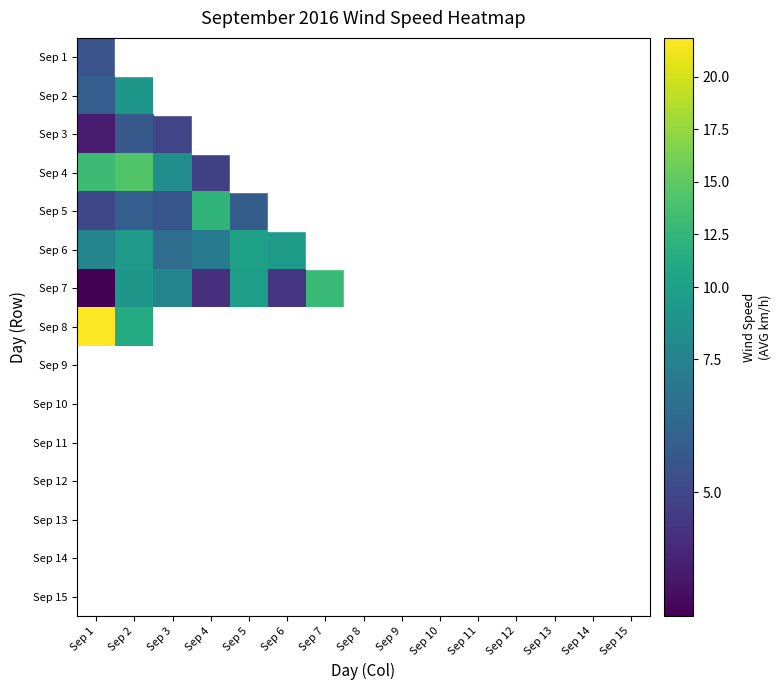

List the series in order of their peak value, lowest first.

Sep 1, Sep 3, Sep 2, Sep 6, Sep 5, Sep 7, Sep 4, Sep 8, Sep 9, Sep 10, Sep 11, Sep 12, Sep 13, Sep 14, Sep 15